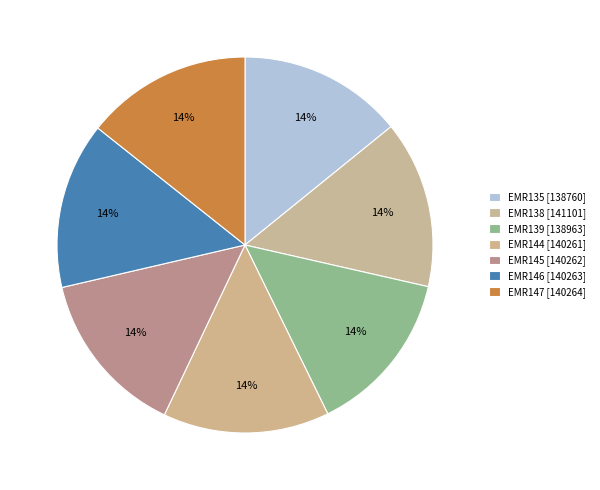

What is the largest slice in the pie chart?

EMR138